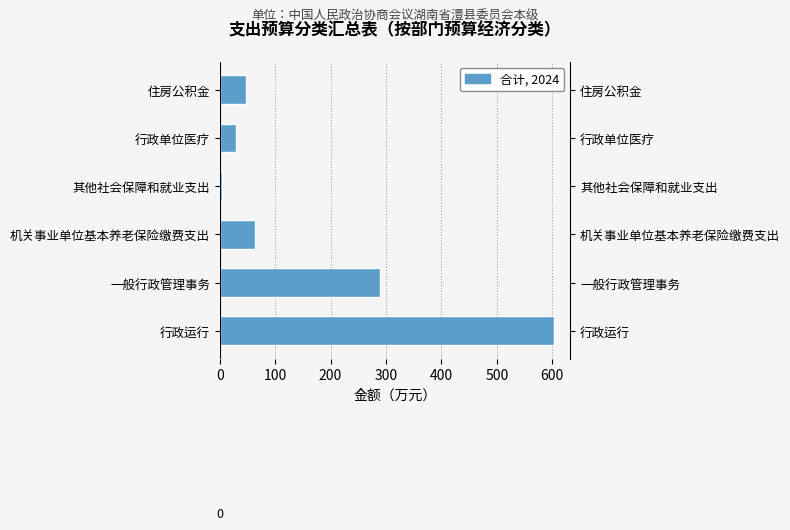

Does the chart contain stacked bars?

No